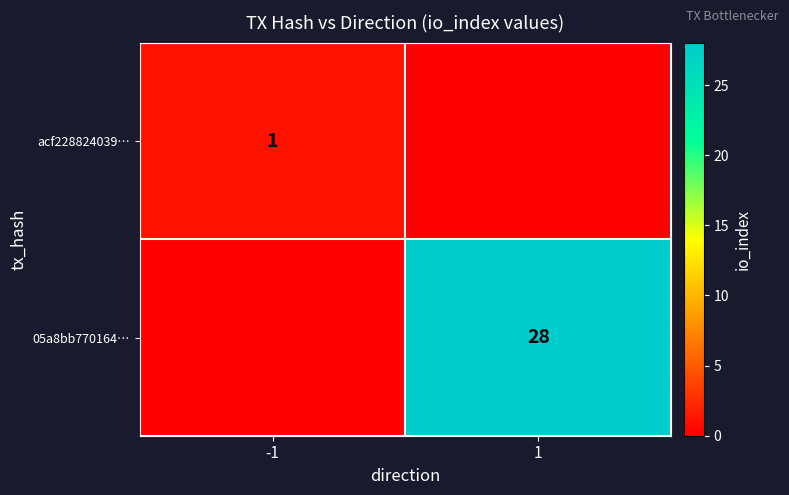

What is the difference between the highest and lowest values at 1?

28